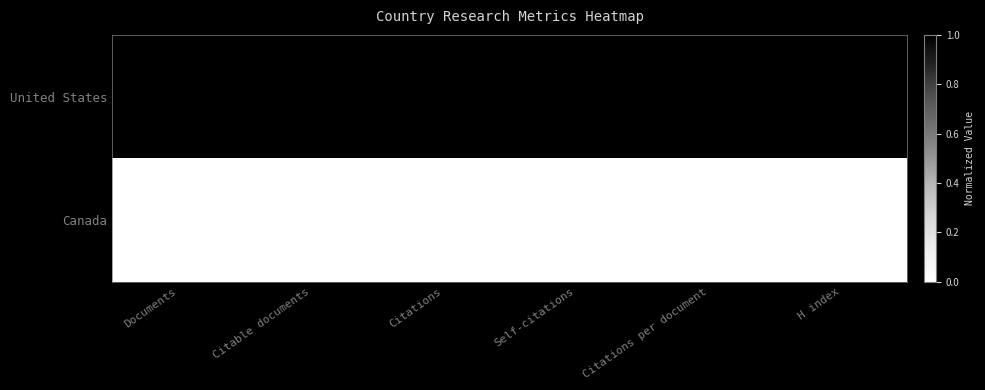

Rank the series at H index from highest to lowest value.

United States, Canada